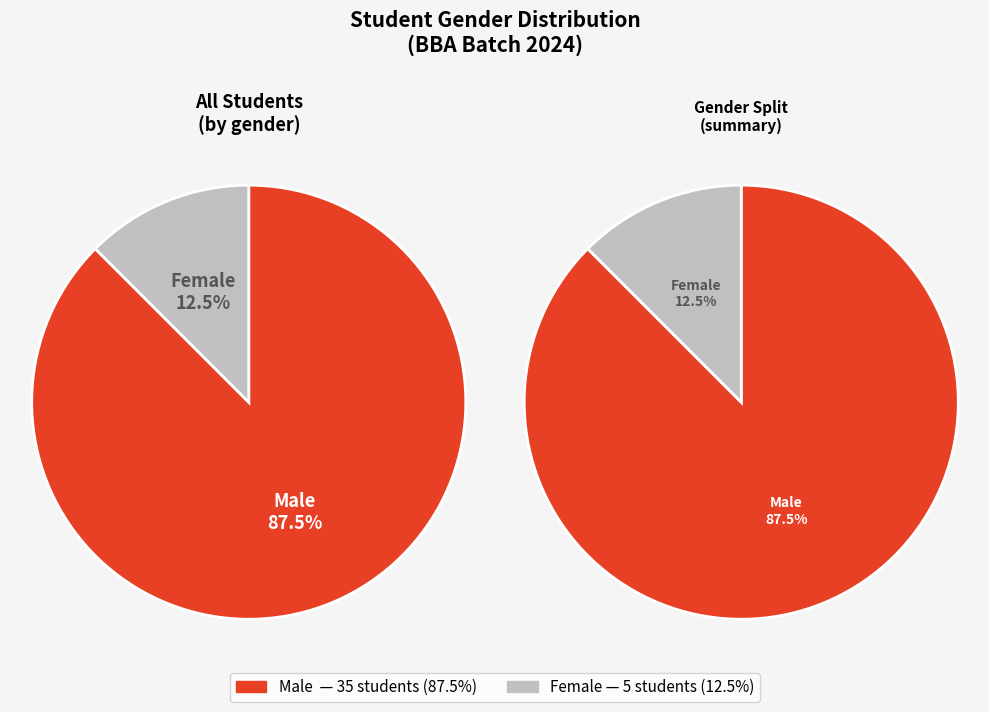

The F slice represents 12% of the pie. True or false?

True